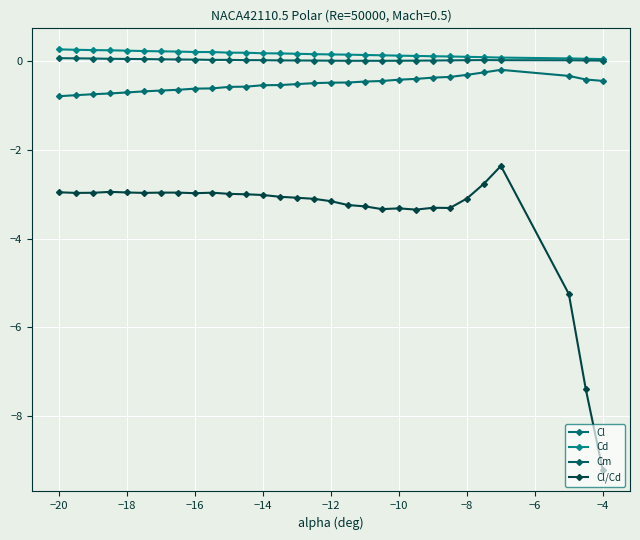

What is the value of the Cl point at the 5th from the left?

-0.7